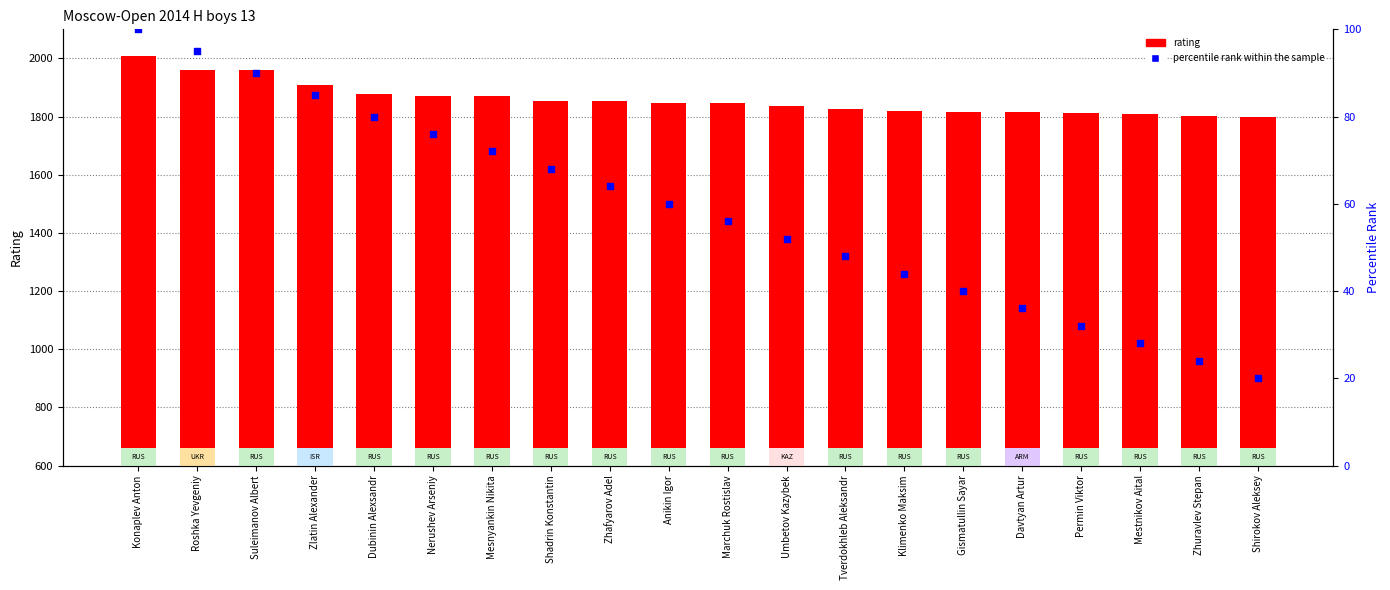

At which category is the sum across all series the highest?

Konaplev Anton